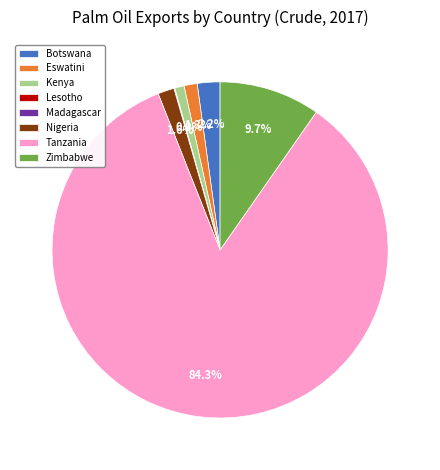

Between Tanzania and Zimbabwe, which is larger?

Tanzania